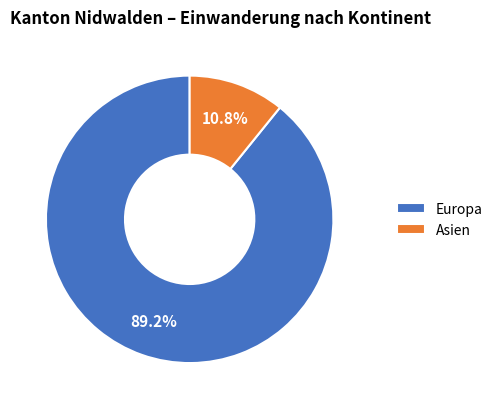

Count the number of slices in the pie.

2